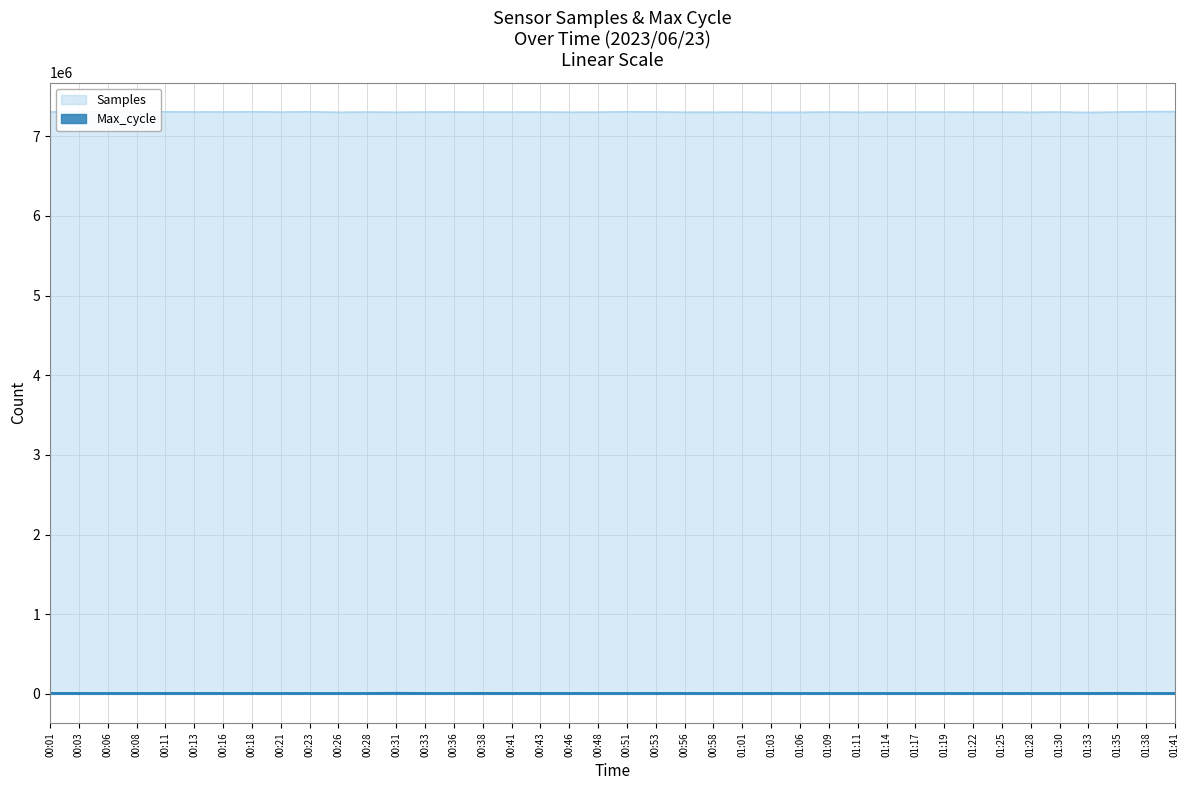

True or false: Samples has a value of 13113103 at 00:08.

False